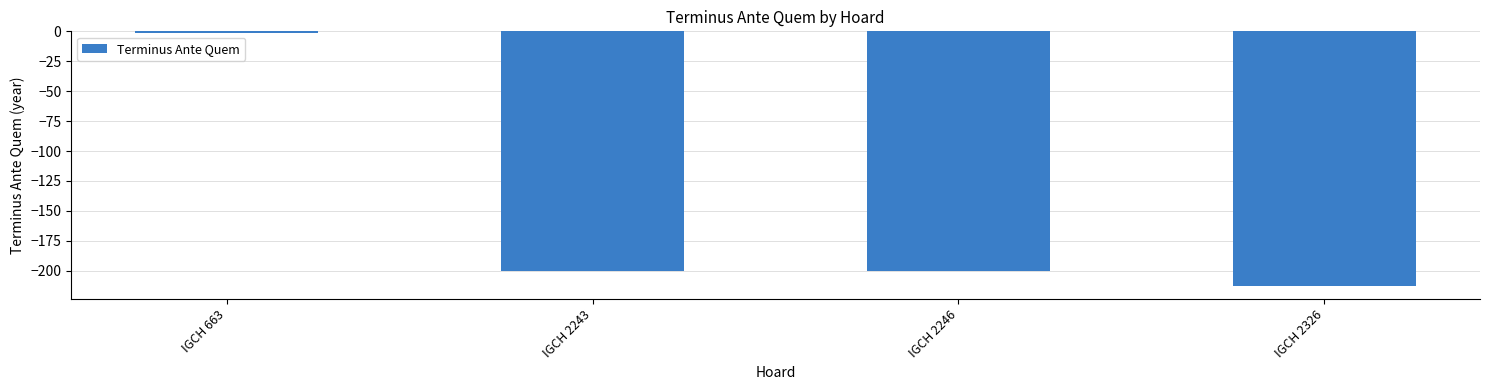

The value at IGCH 2326 is -146. True or false?

False